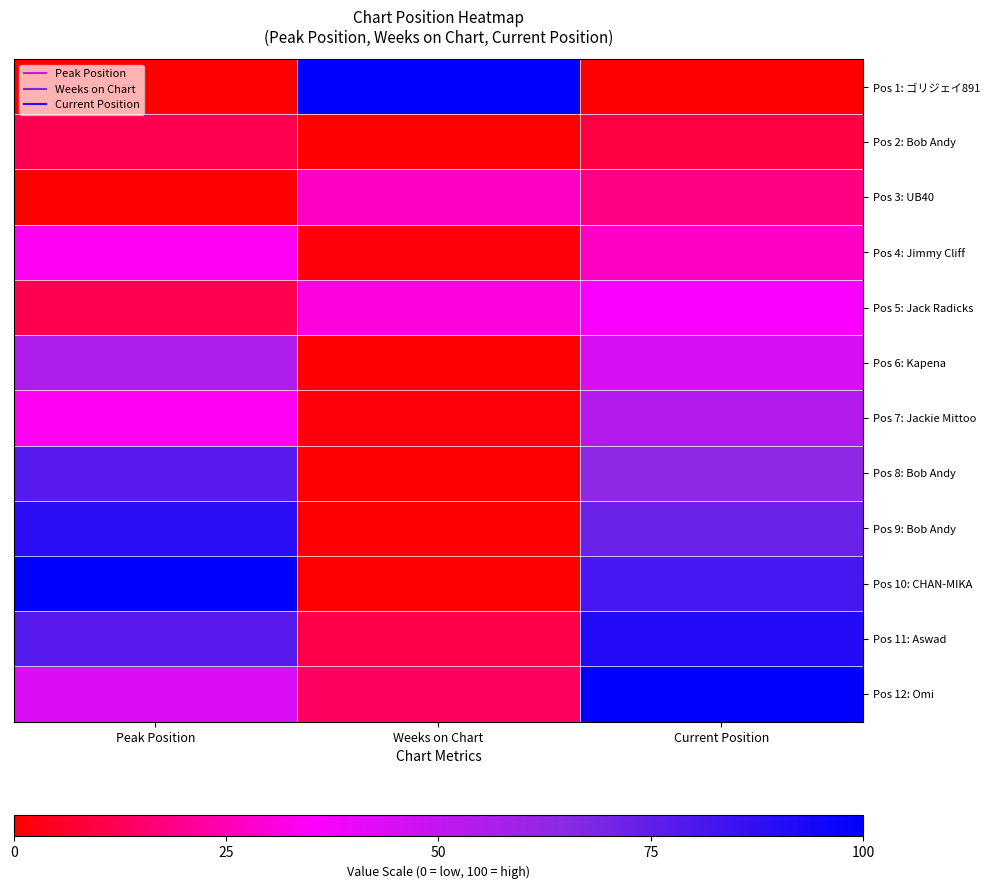

Count the number of data series in this chart.

12